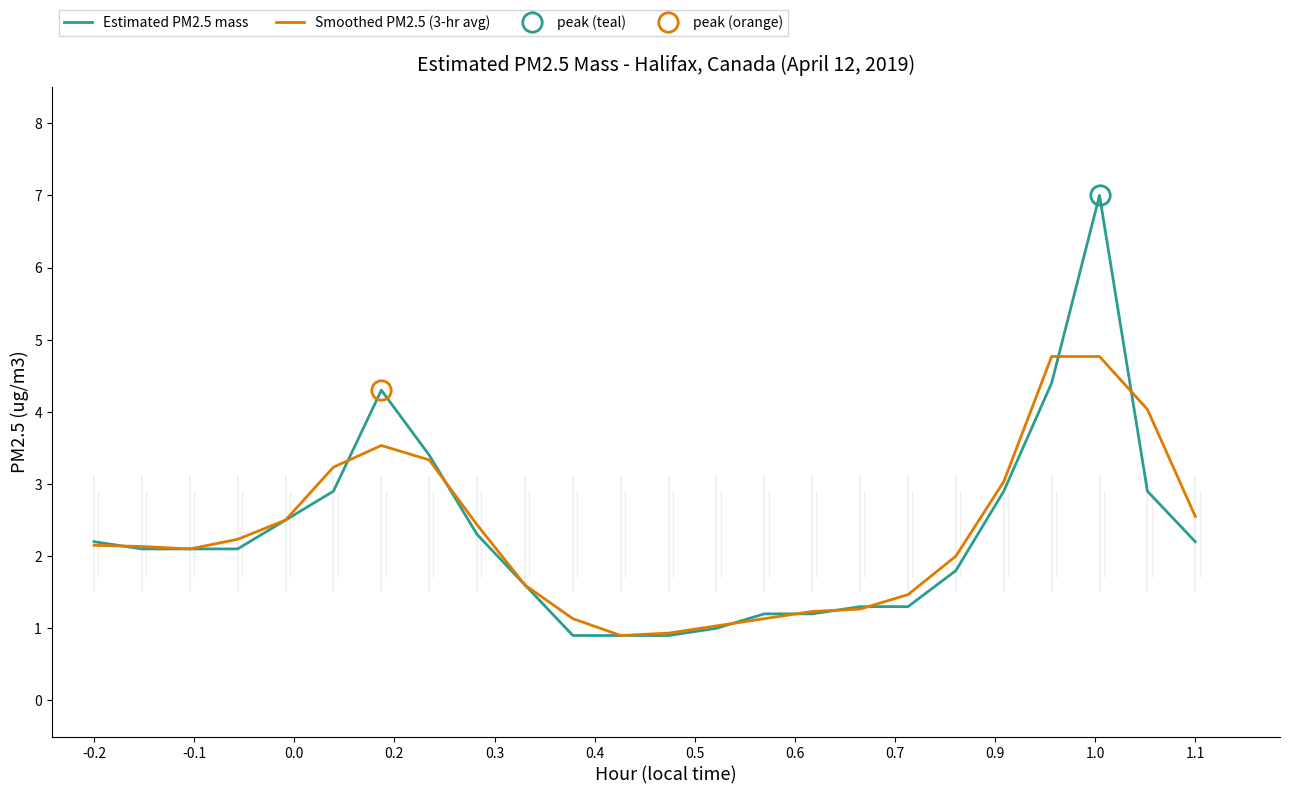

How many data points does each series have?

24